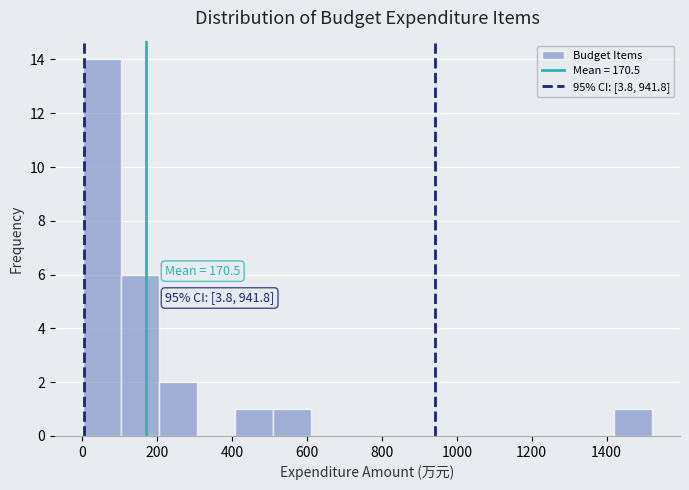

Over which range of the x-axis is the bar tallest?

0 to 100